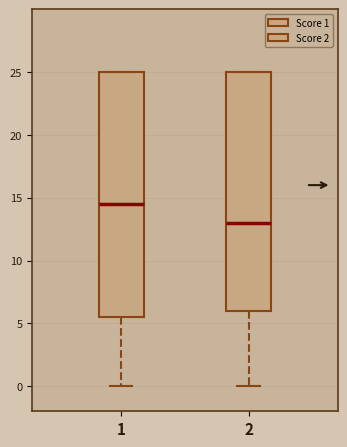

Reading left to right, read every box against the y-axis: the position of its median line, the range the box covers, and the ends of its whiskers. The values are not printed on the chart, so give them approximately, as read against the axis.

1: median 14.5, box 5.5 to 25.0, whiskers 0.0 to 25.0
2: median 13.0, box 6.0 to 25.0, whiskers 0.0 to 25.0